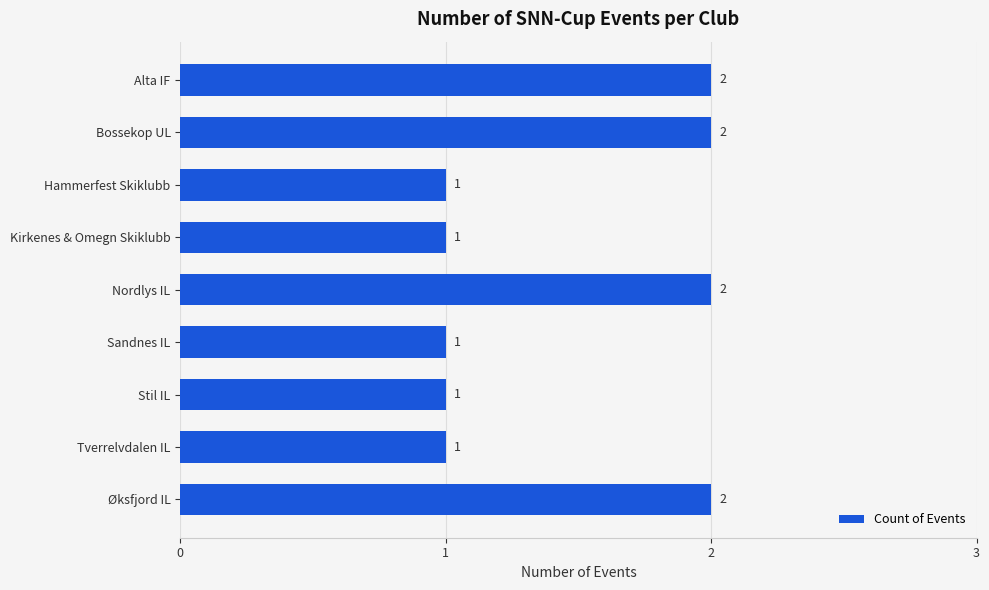

What is the minimum value shown in the chart?

1